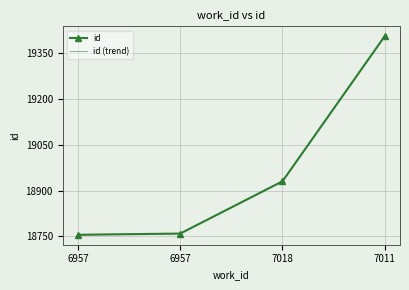

Between 6957 and 6957, which is larger?

6957